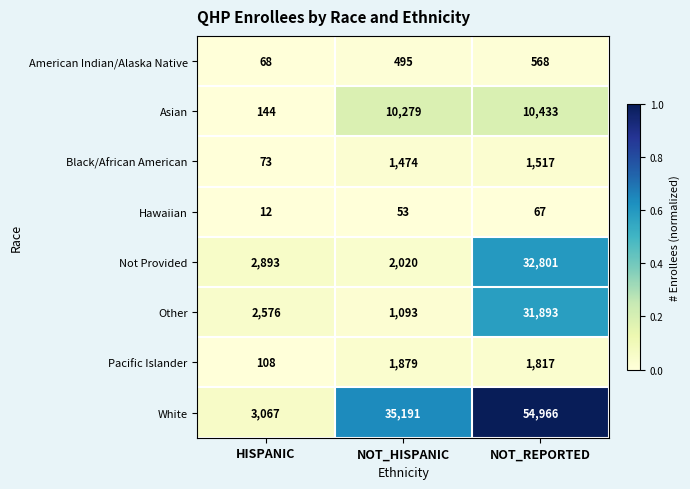

What is the maximum value shown in the chart?

54966